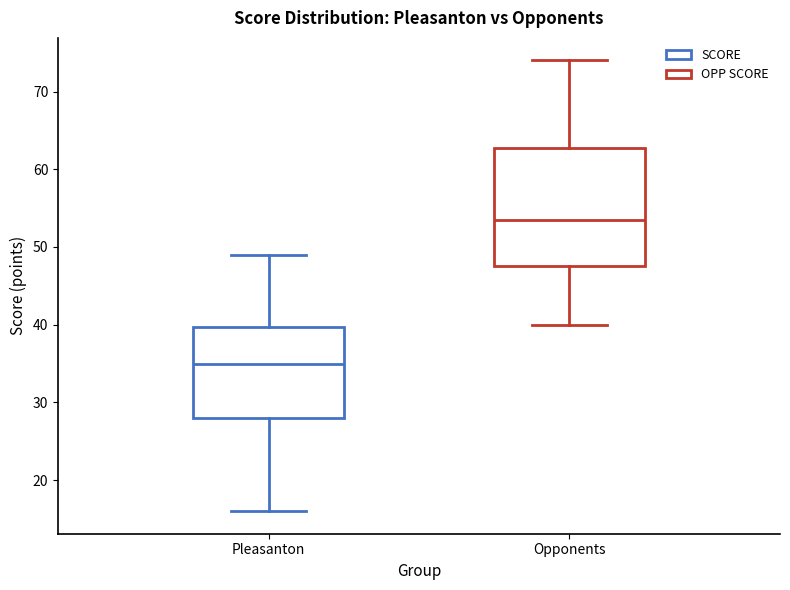

Reading left to right, transcribe this box plot: for each box, give where its median line is, the range the box spans, and where its two whiskers end, as read against the y-axis. The values are not printed on the chart, so give them approximately, as read against the axis.

Pleasanton: median 35, box 28 to 40, whiskers 16 to 49
Opponents: median 54, box 48 to 63, whiskers 40 to 74